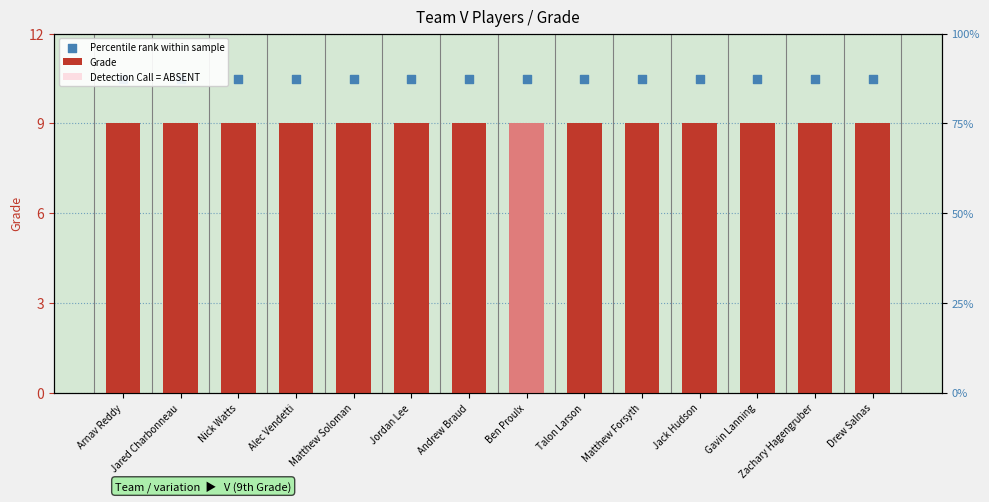

Is the value of Percentile rank within sample at Alec Vendetti greater than the value of Grade at Drew Salnas?

Yes